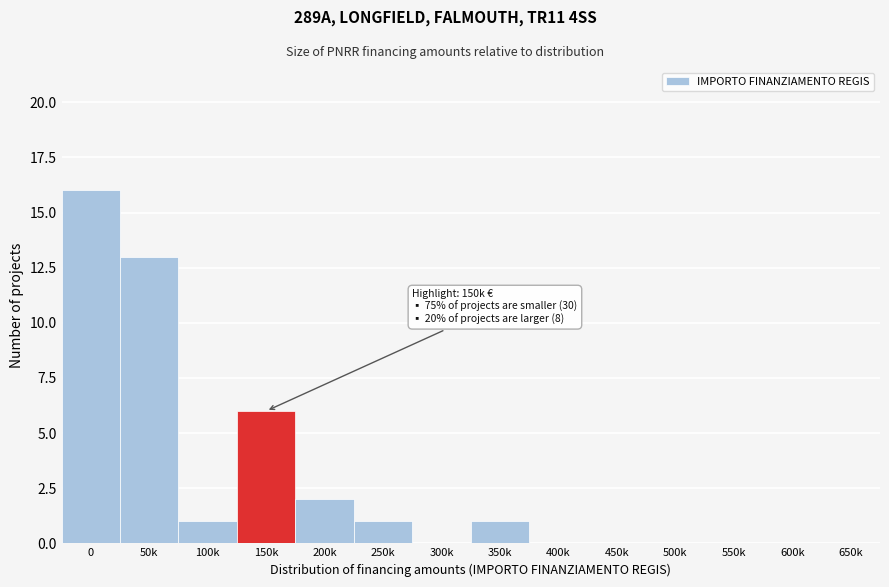

Reading right to left, what are all the values shown in this chart?

650k=0	600k=0	550k=0	500k=0	450k=0	400k=0	350k=1	300k=0	250k=1	200k=2	150k=6	100k=1	50k=13	0=16